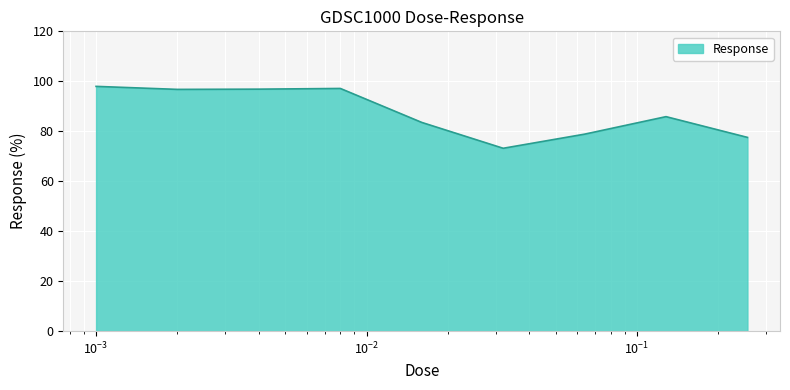

How many lines are shown in the chart?

1